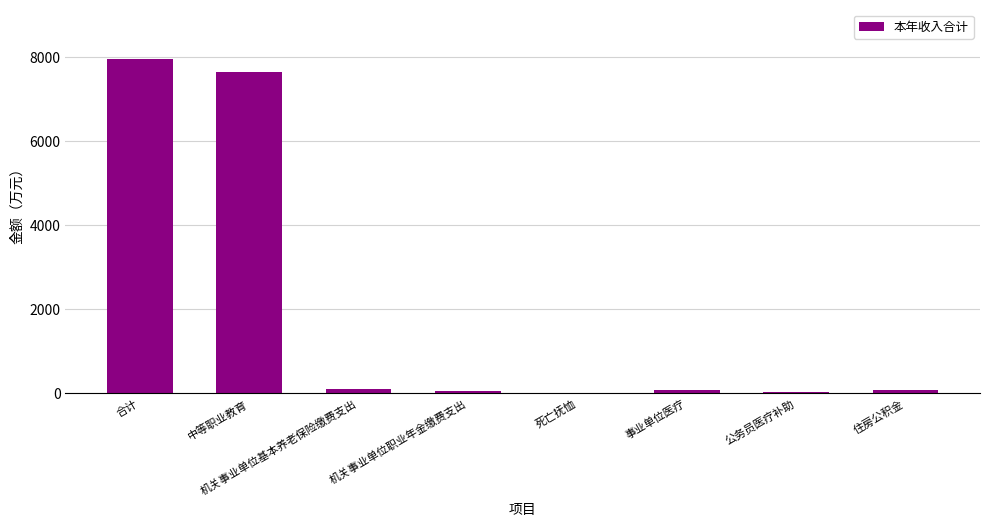

Between 机关事业单位基本养老保险缴费支出 and 死亡抚恤, which is larger?

机关事业单位基本养老保险缴费支出